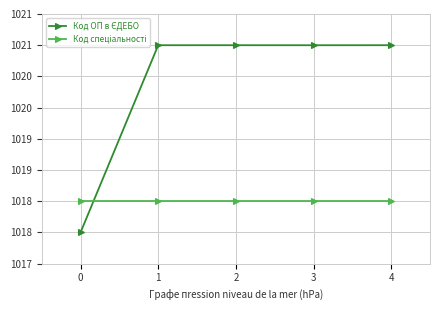

What value does the Код ОП в ЄДЕБО series have at 4?

1021.0